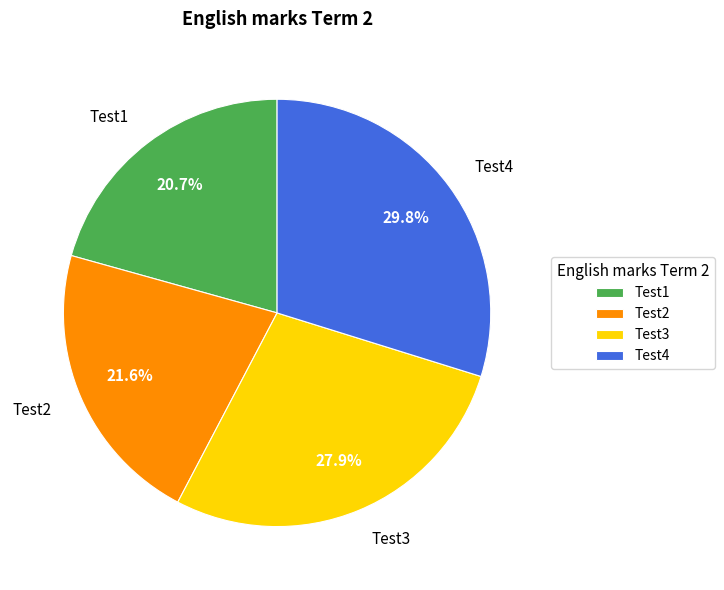

Combined, what portion of the pie is Test2 and Test1?

42.3%